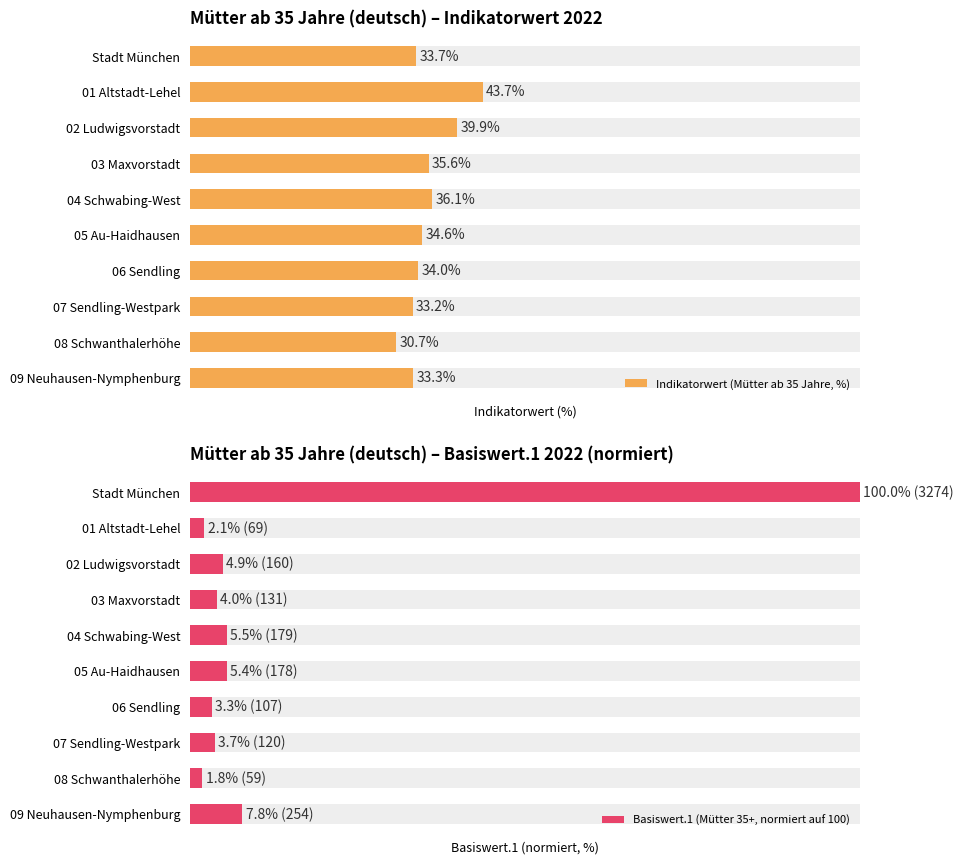

What is the sum of all Basiswert.1 (Mütter 35+, normiert auf 100) values?

138.4